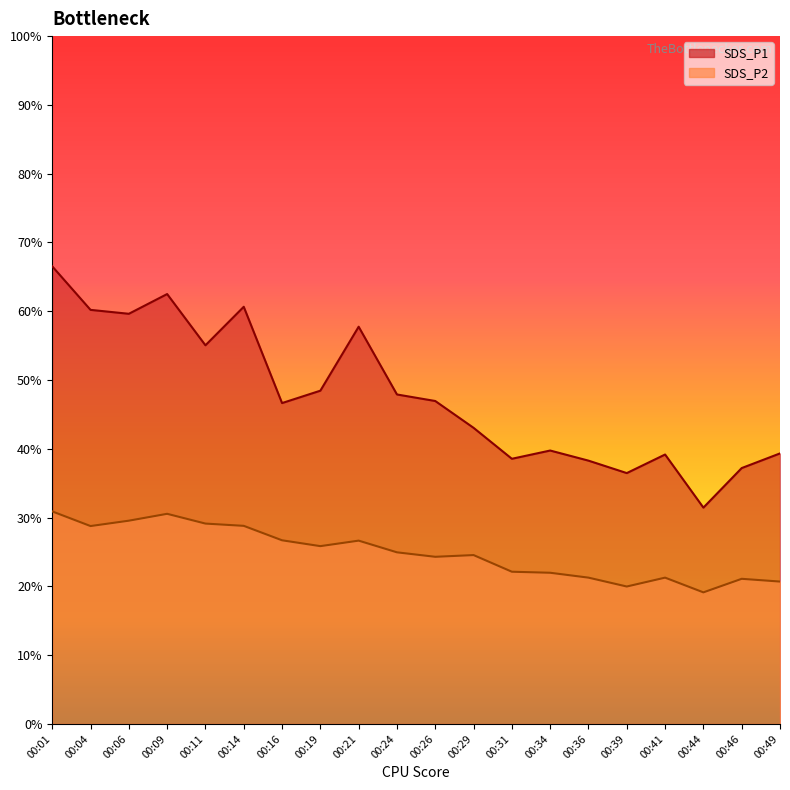

How many values in the SDS_P1 series are below 46?

9